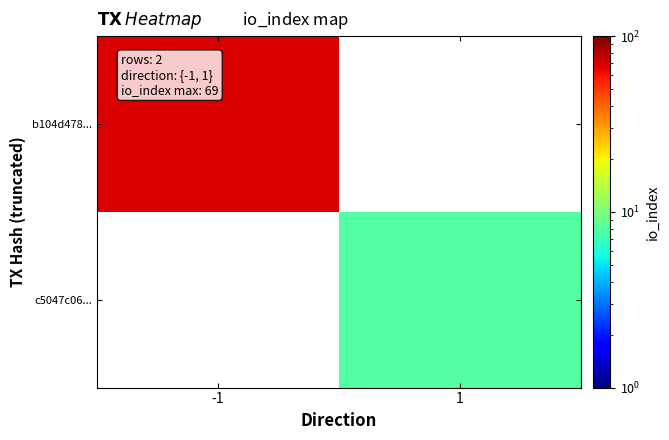

Is the value of b104d478... at 1 greater than the value of c5047c06... at 1?

No